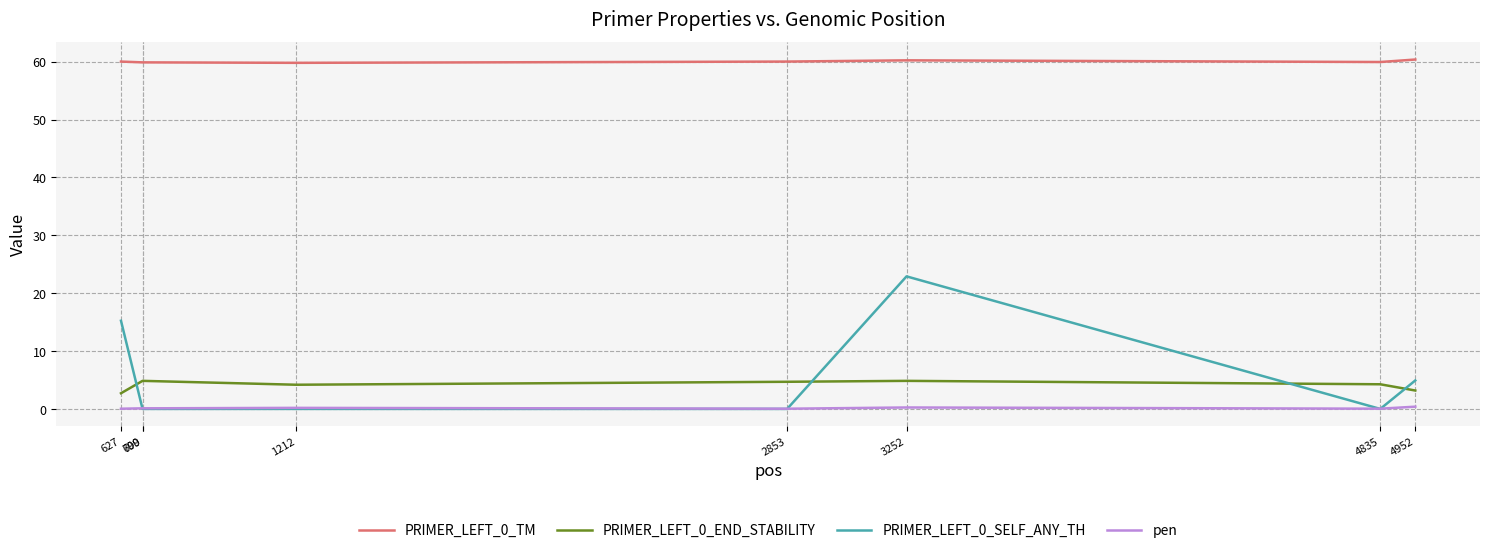

True or false: PRIMER_LEFT_0_TM and PRIMER_LEFT_0_END_STABILITY intersect in this chart.

False